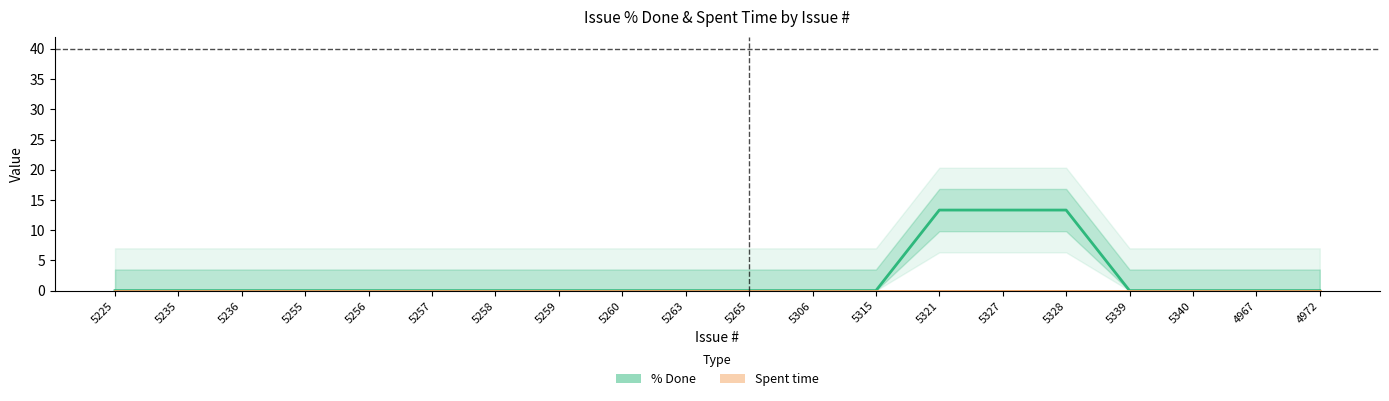

The value of Spent time at 5235 is 0.0. True or false?

True